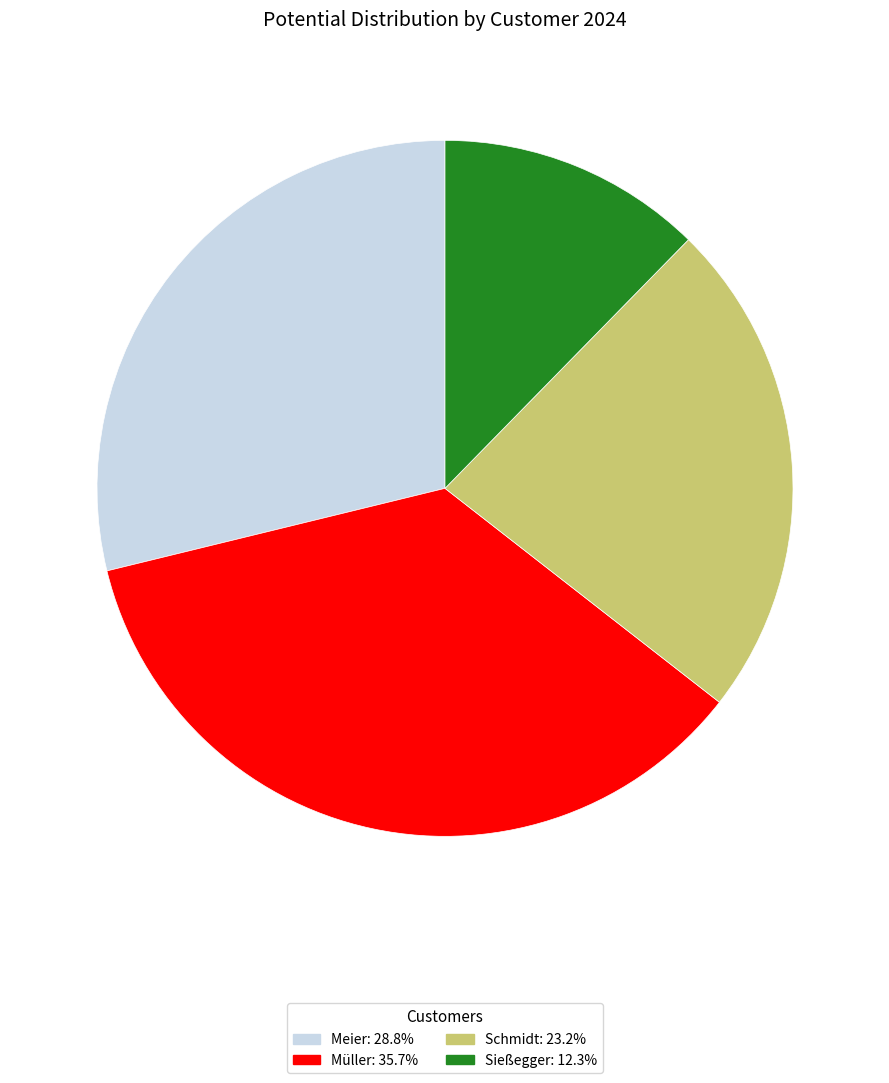

Is there any slice that represents more than half of the pie?

No